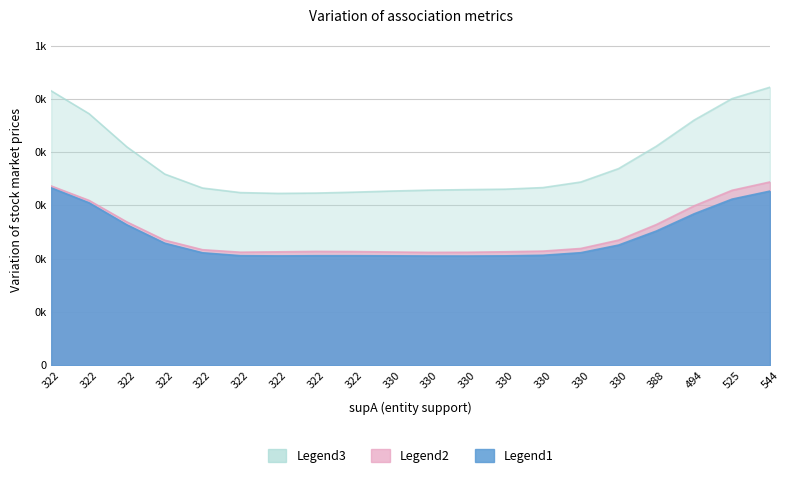

Which series has the largest total across all categories?

Legend3 (supA)